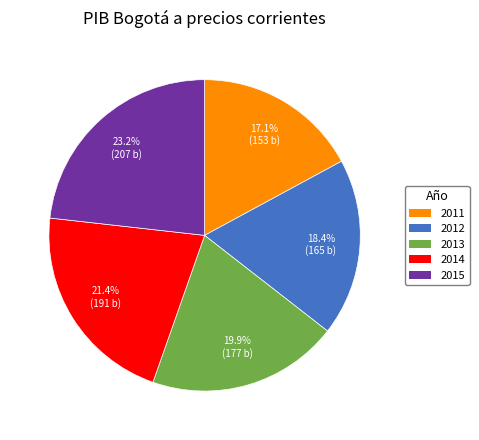

To the nearest percent, what is the difference between the 2012 and 2011 slice percentages?

1%